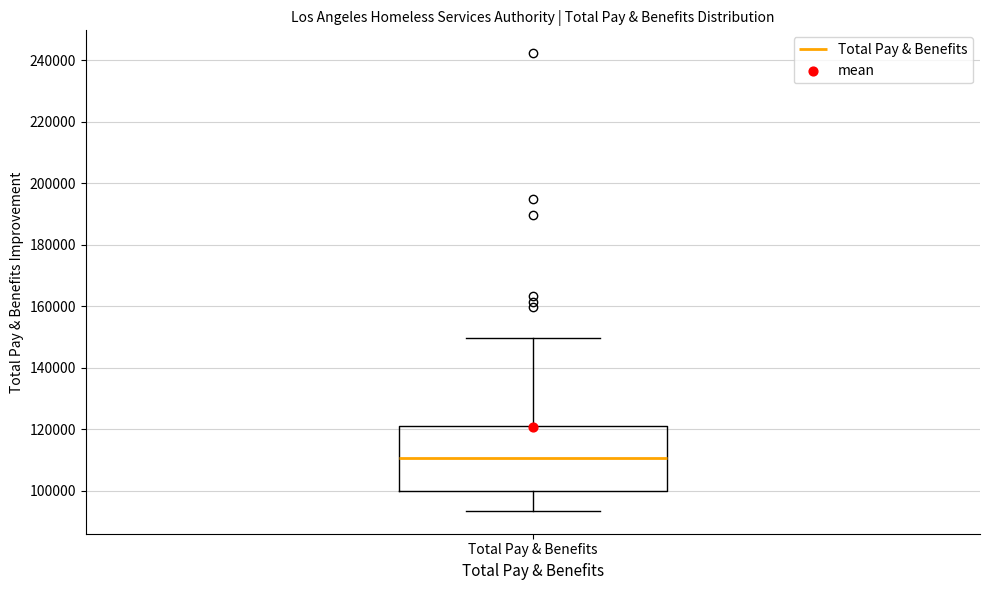

Transcribe this box plot: give where the median line is, the range the box spans, and where the two whiskers end, as read against the y-axis. The values are not printed on the chart, so give them approximately, as read against the axis.

median 110000, box 100000 to 122000, whiskers 94000 to 150000